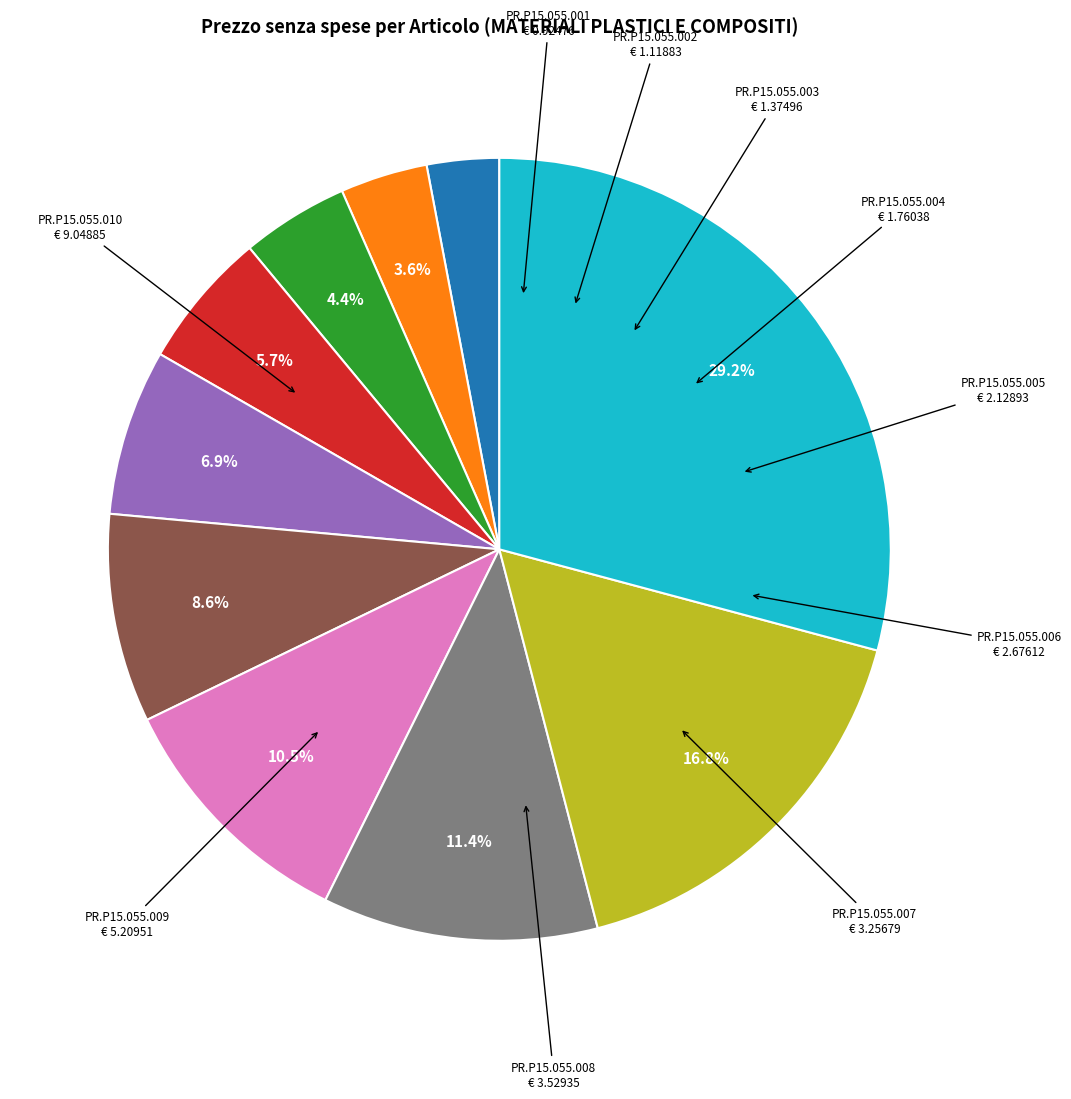

Is there any slice that represents more than half of the pie?

No